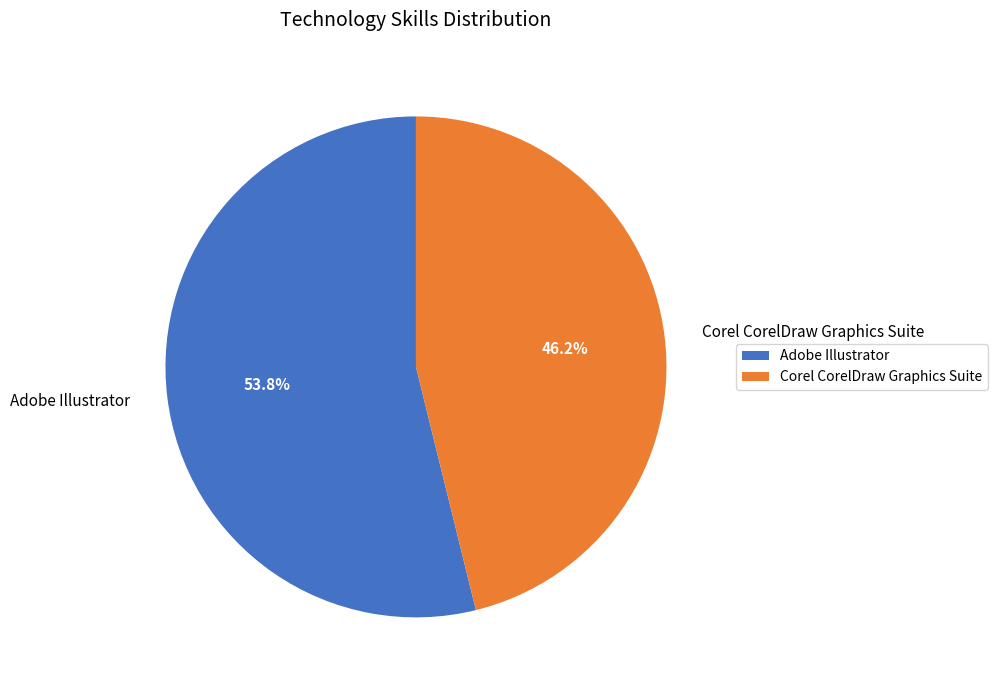

Do Adobe Illustrator and Corel CorelDraw Graphics Suite together represent more than half of the pie?

Yes